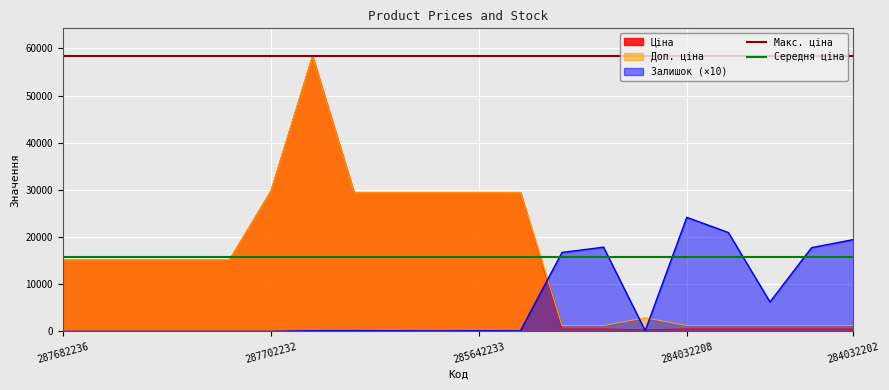

What is the sum of the Доп. ціна values at 285642231 and 284032206?

30726.9